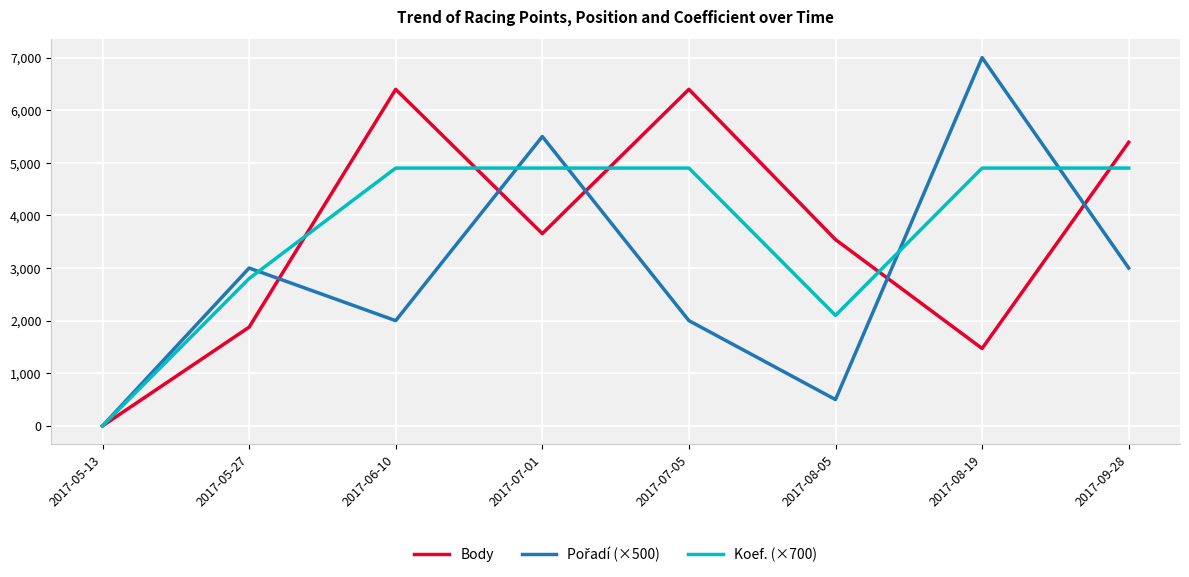

What is the difference between the highest and lowest values at 2017-08-19?

5529